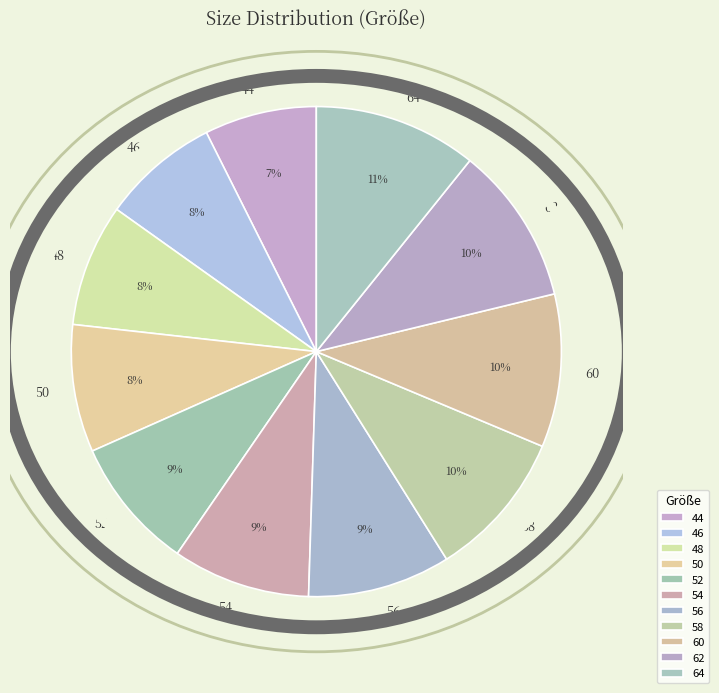

Is 48 the majority of the pie?

No